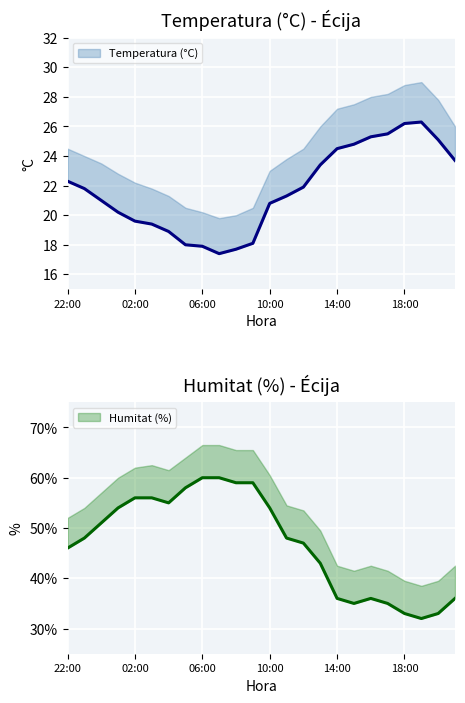

What is the value of the Temperatura (°C) point at the 15th from the left?

21.9